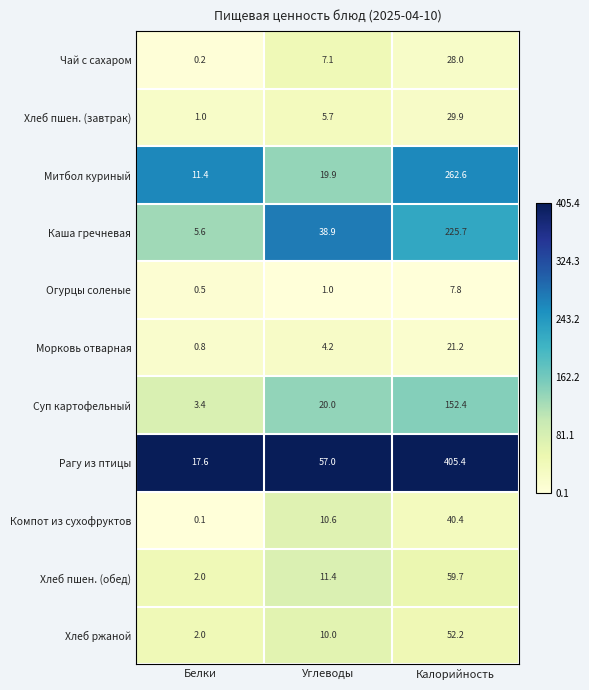

Which series has the widest spread of values?

Рагу из птицы